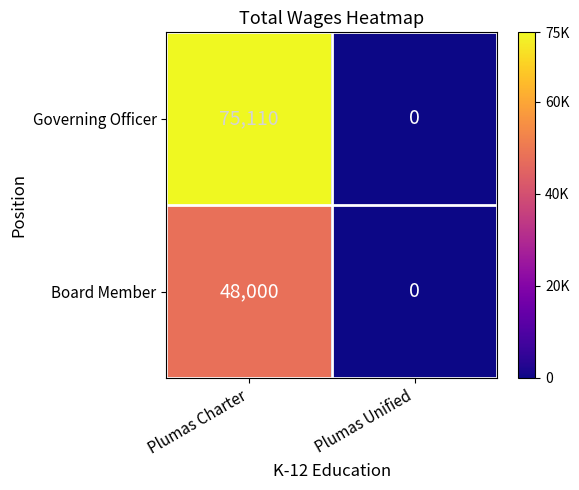

The value of Board Member at Plumas Unified is -24149. True or false?

False